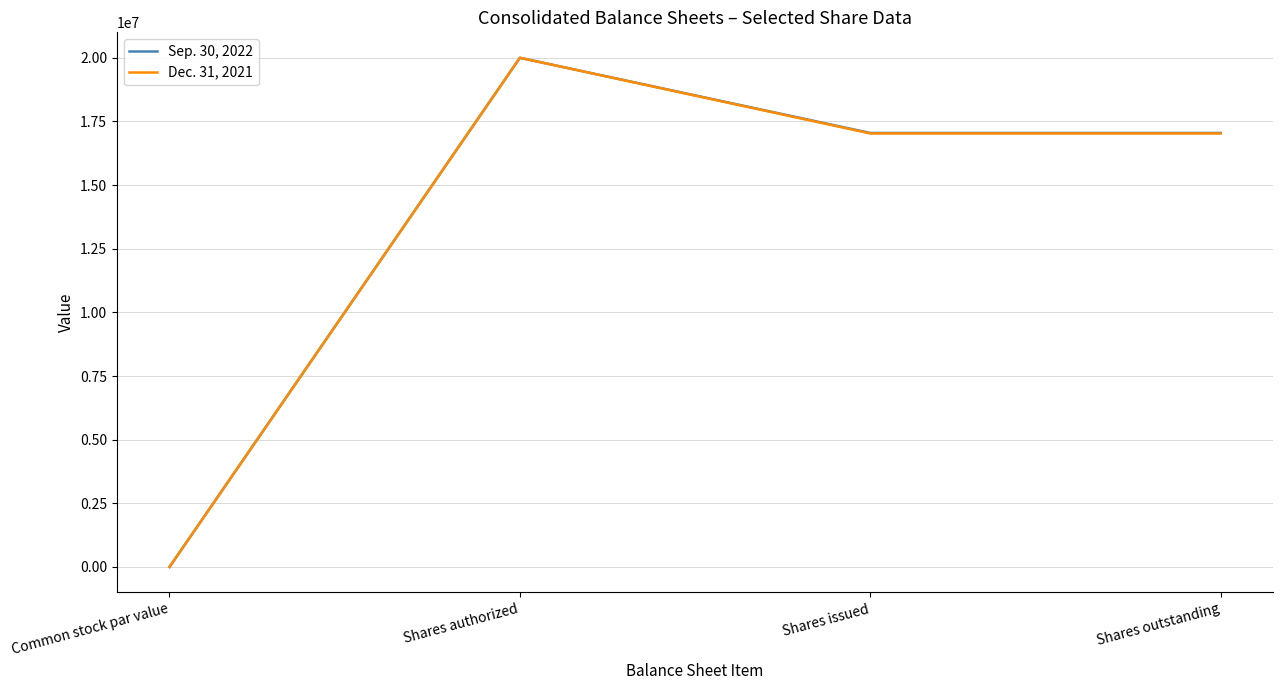

The value of Sep. 30, 2022 at Common stock par value is 0. True or false?

True